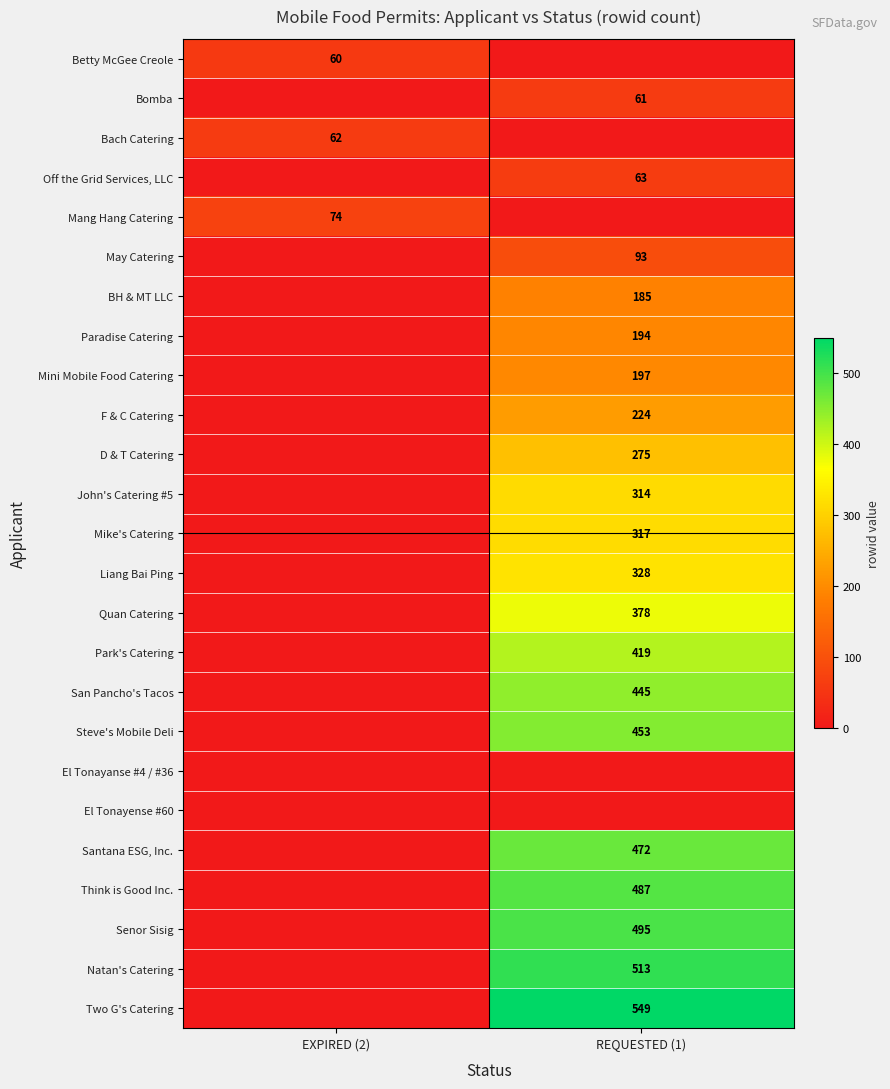

The value of Betty McGee Creole at EXPIRED (2) is 60. True or false?

True